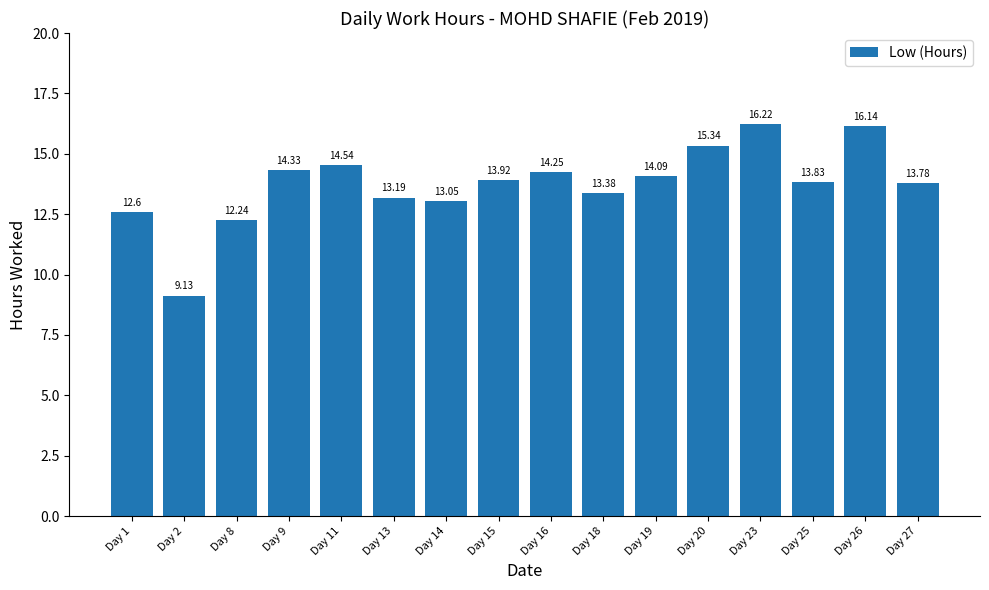

Is it true that the value at Day 8 is 18.2?

False